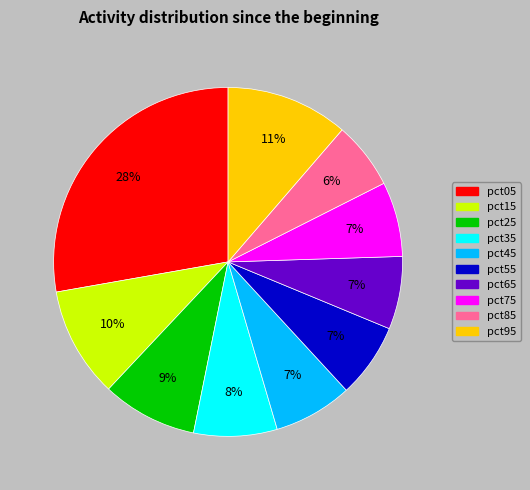

Is the sum of pct35 and pct95 greater than half?

No